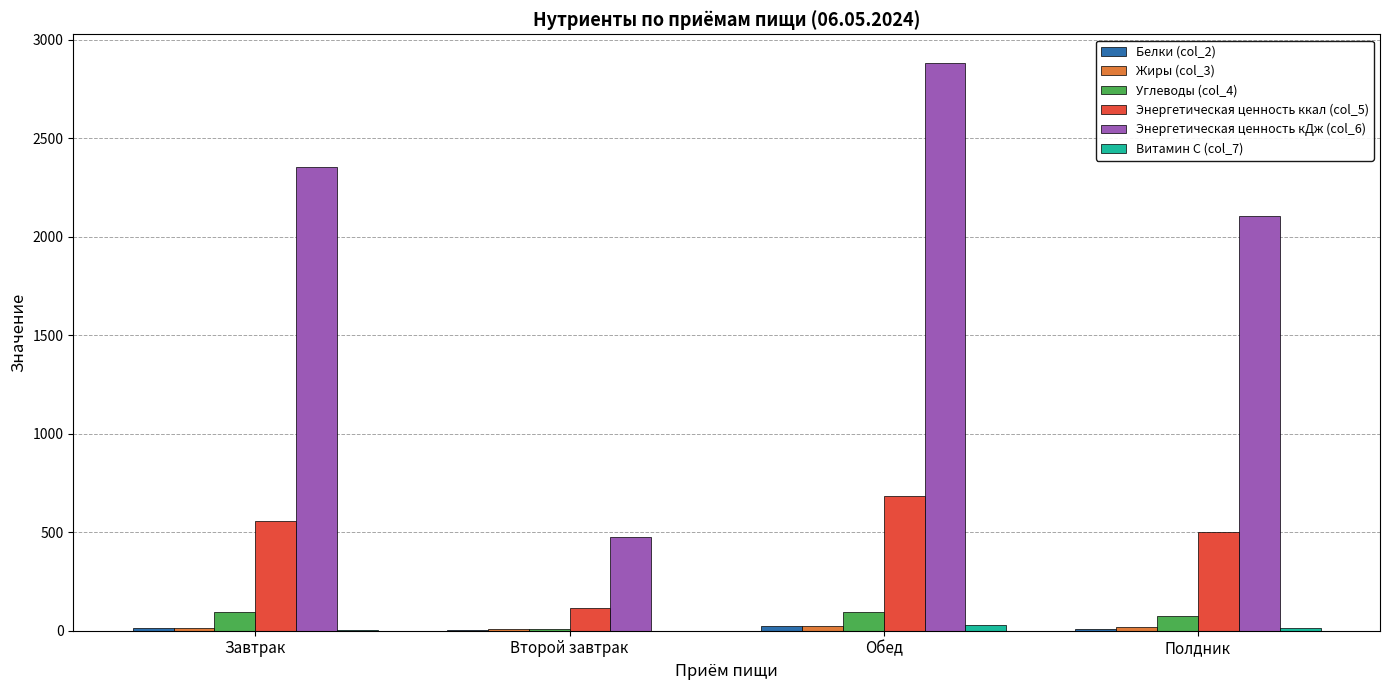

The value of Энергетическая ценность ккал (col_5) at Полдник is 500.0. True or false?

True